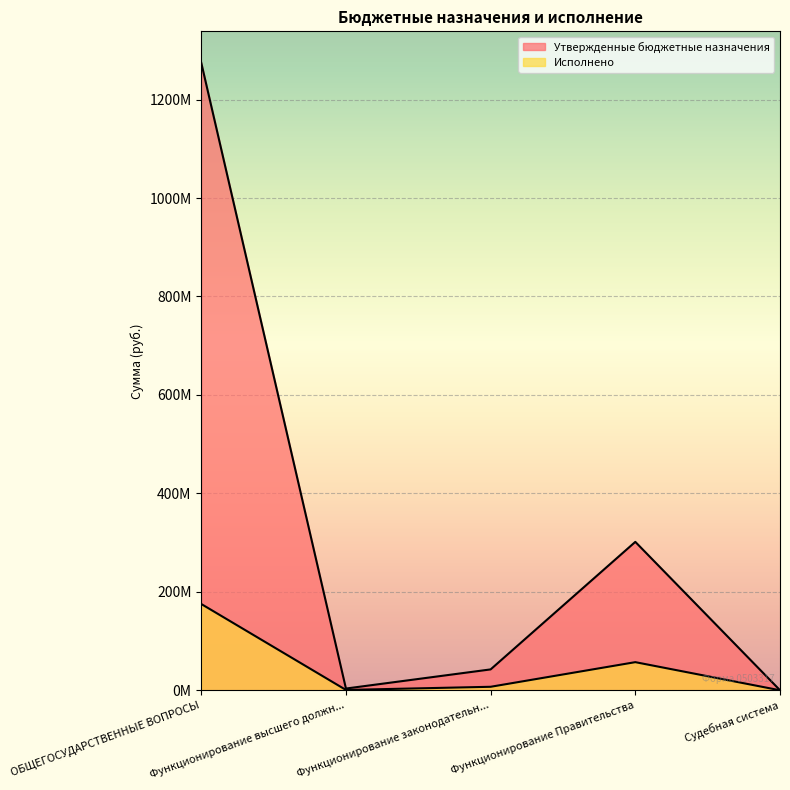

True or false: Утвержденные бюджетные назначения and Исполнено cross at least once.

False